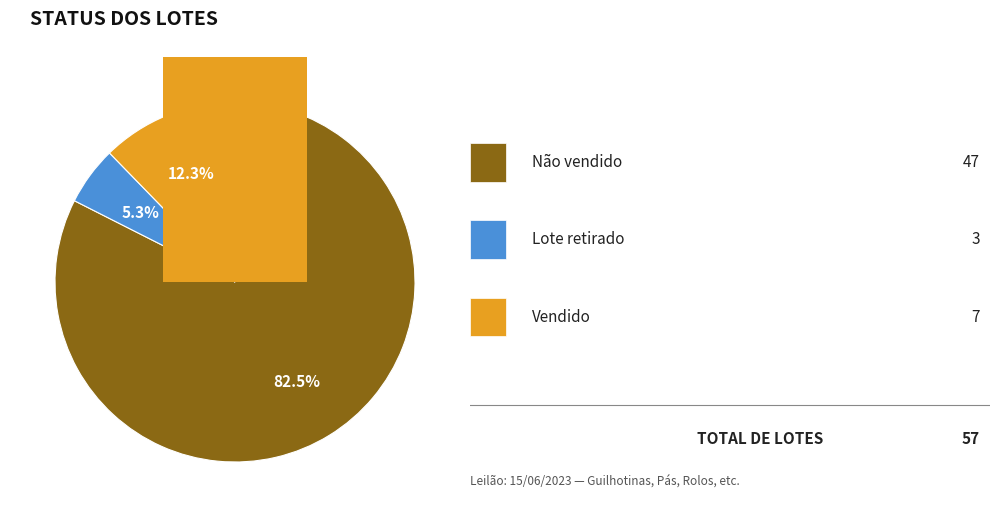

True or false: Não vendido accounts for 82% of the total.

True